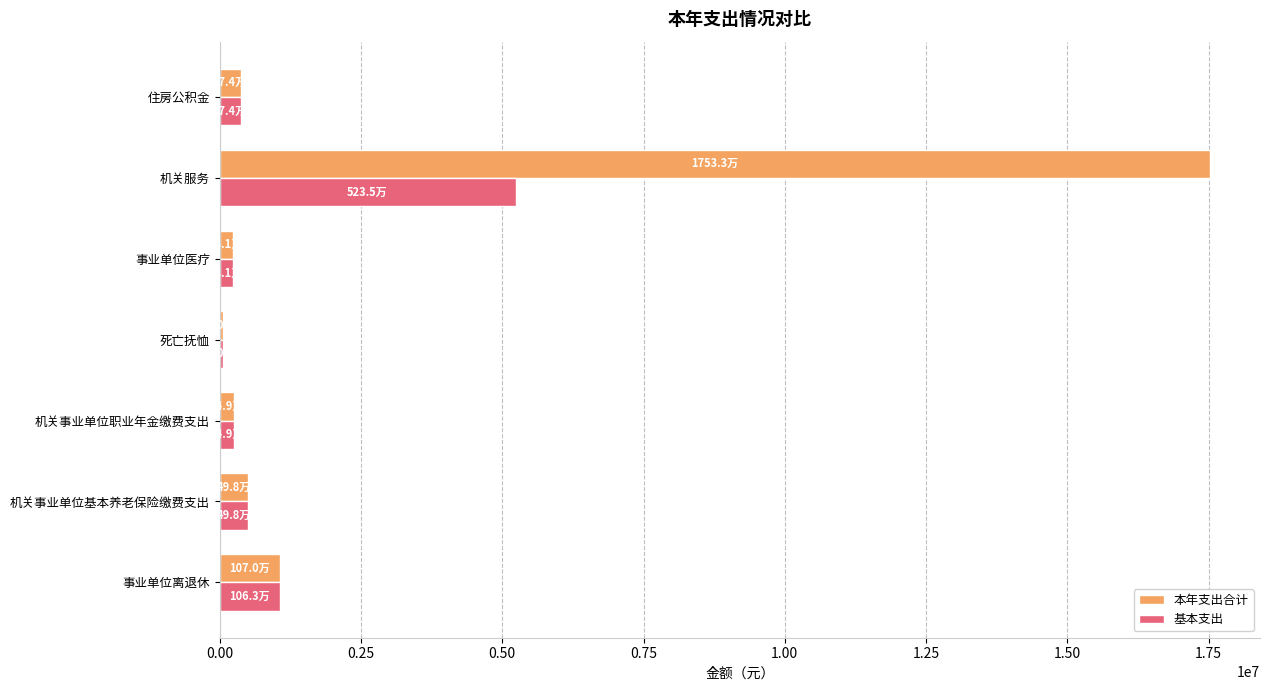

Which series has the largest total across all categories?

本年支出合计